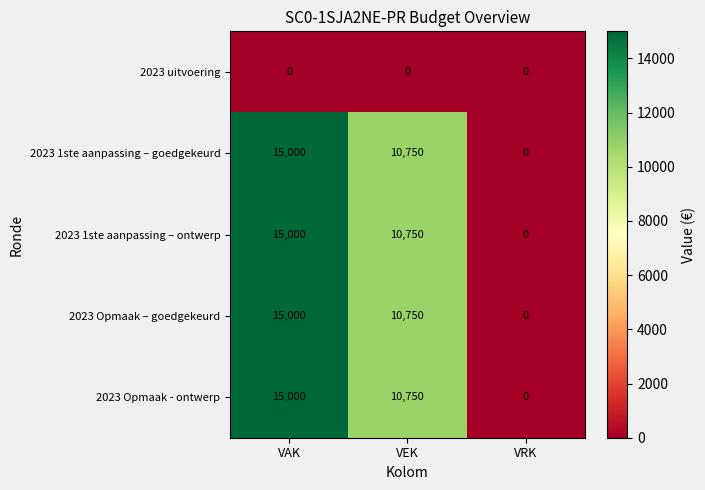

What is the spread (max minus min) of values at VAK?

15000